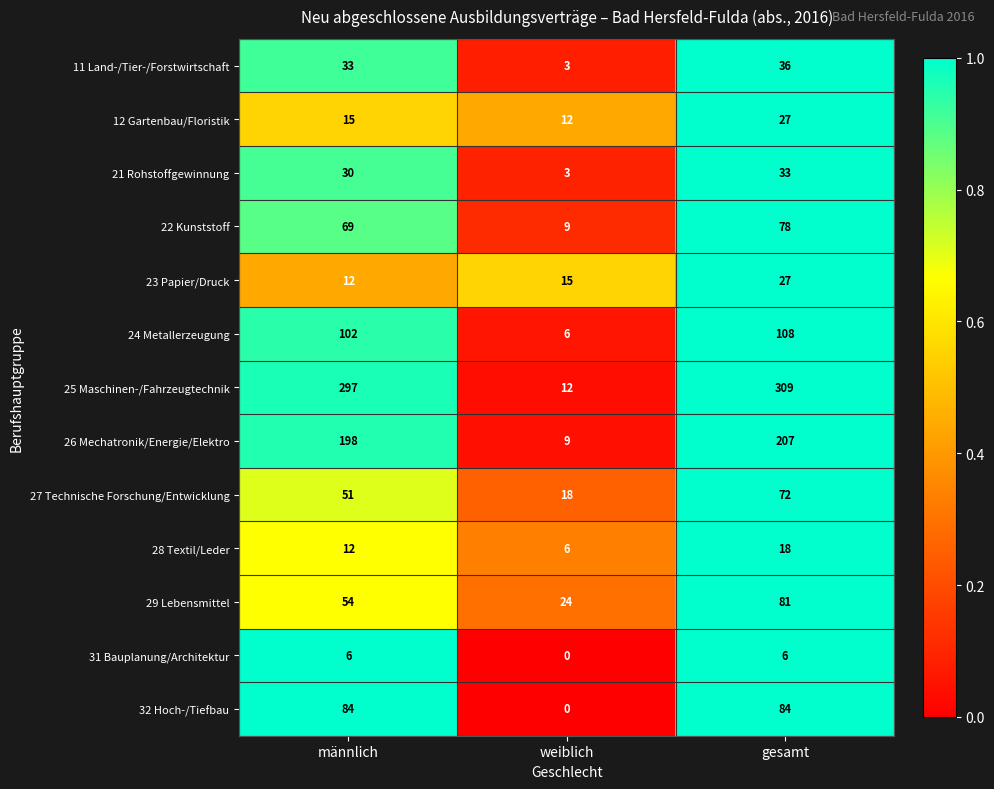

True or false: 28 Textil/Leder has a value of 7 at gesamt.

False